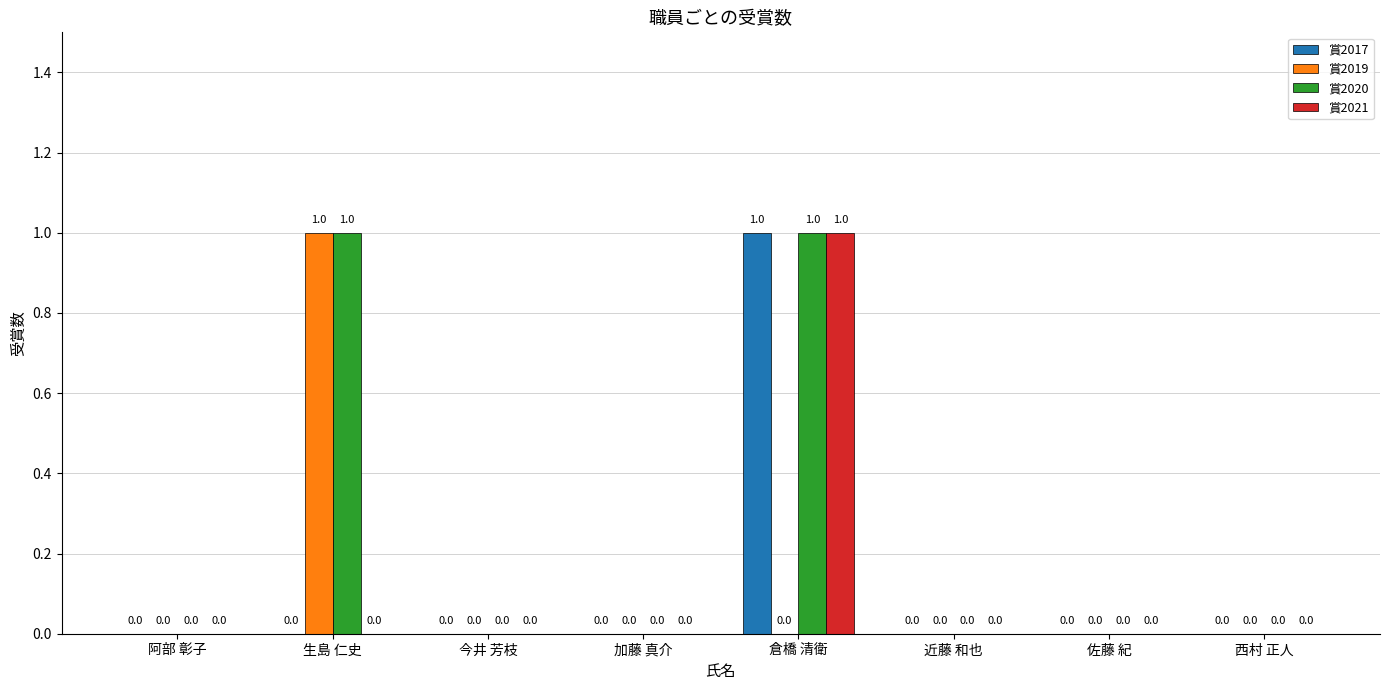

Is it true that 賞2017 equals 1 at 生島 仁史?

False